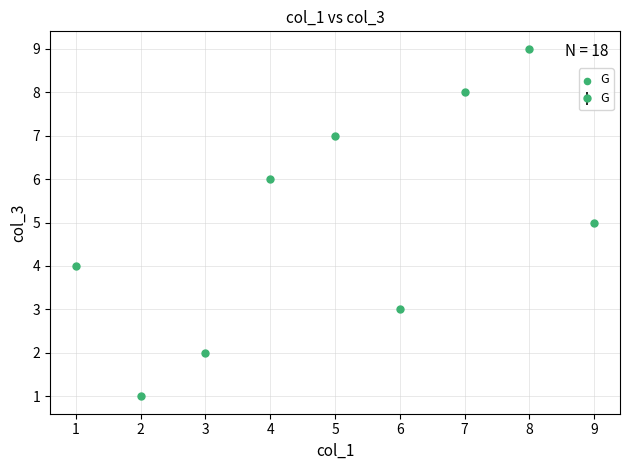

What is the ratio of the value at 3 to the value at 9?

0.4